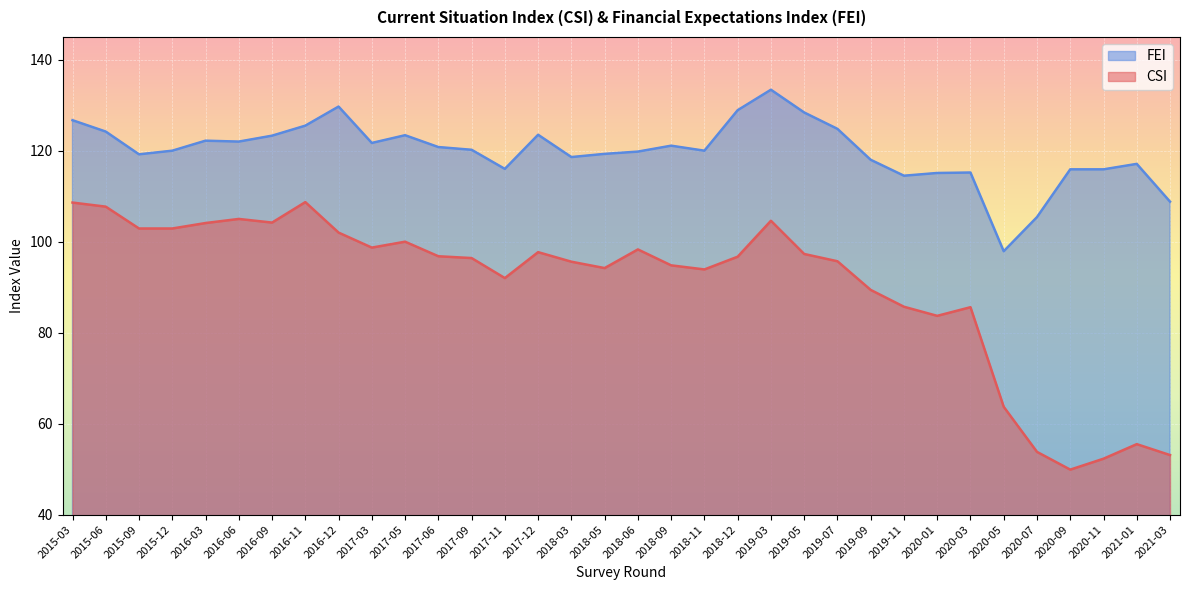

Is it true that CSI equals 89.0 at 2020-05?

False